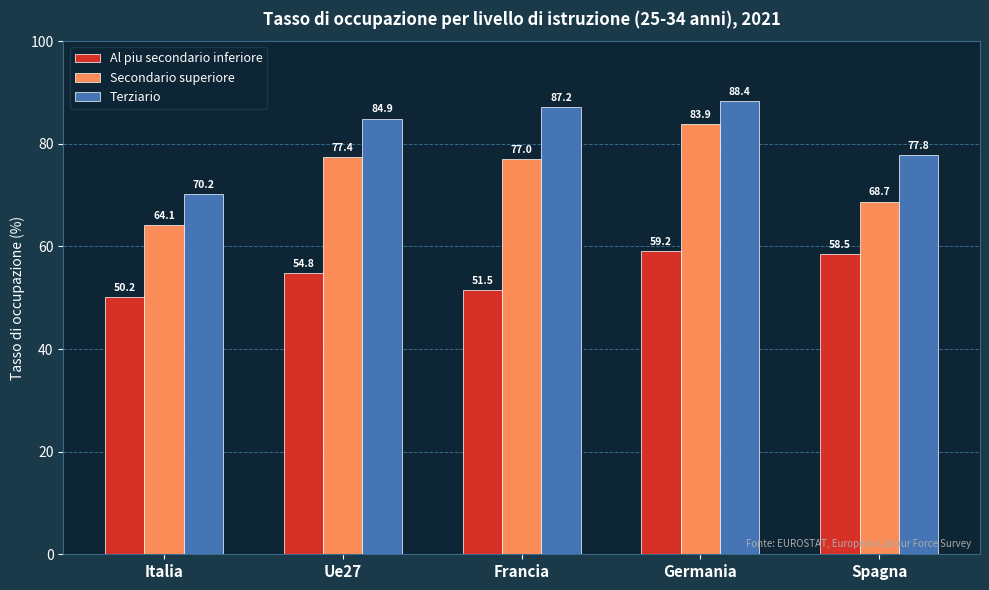

What is the total value across all series at Ue27?

217.1